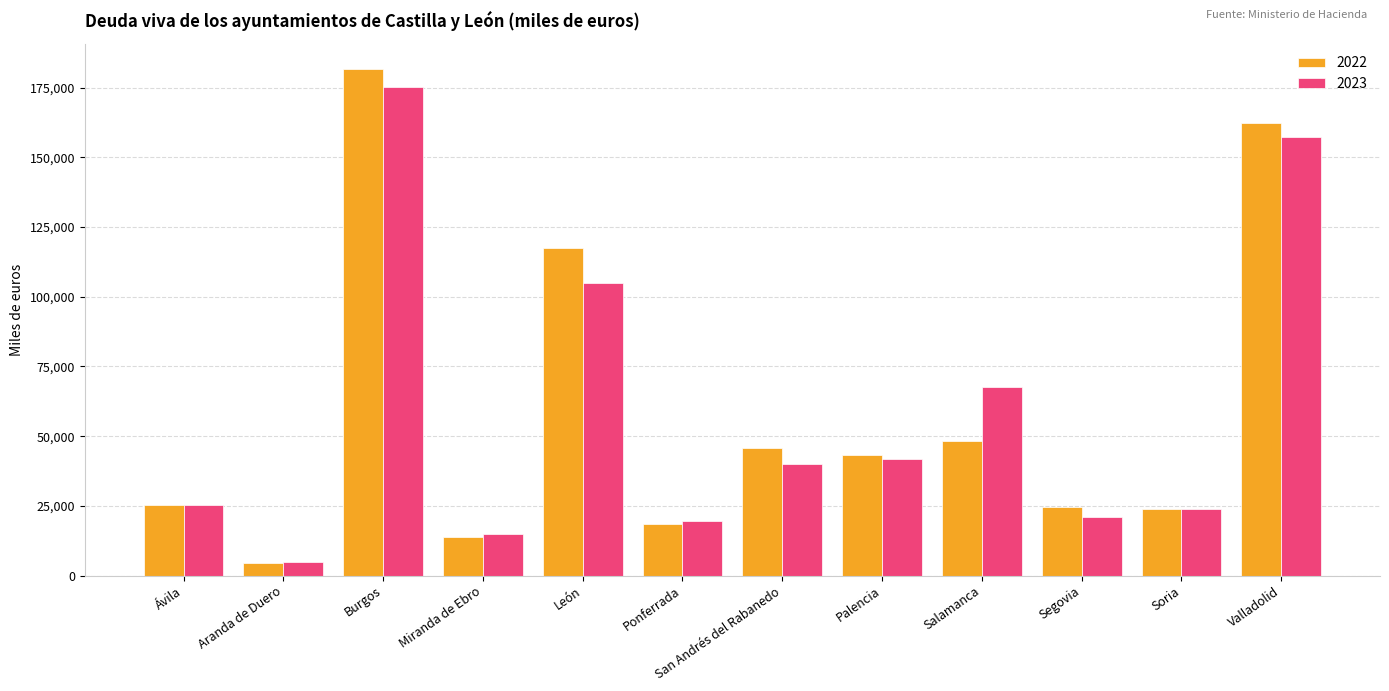

Is the value of 2022 at Aranda de Duero greater than the value of 2023 at San Andrés del Rabanedo?

No